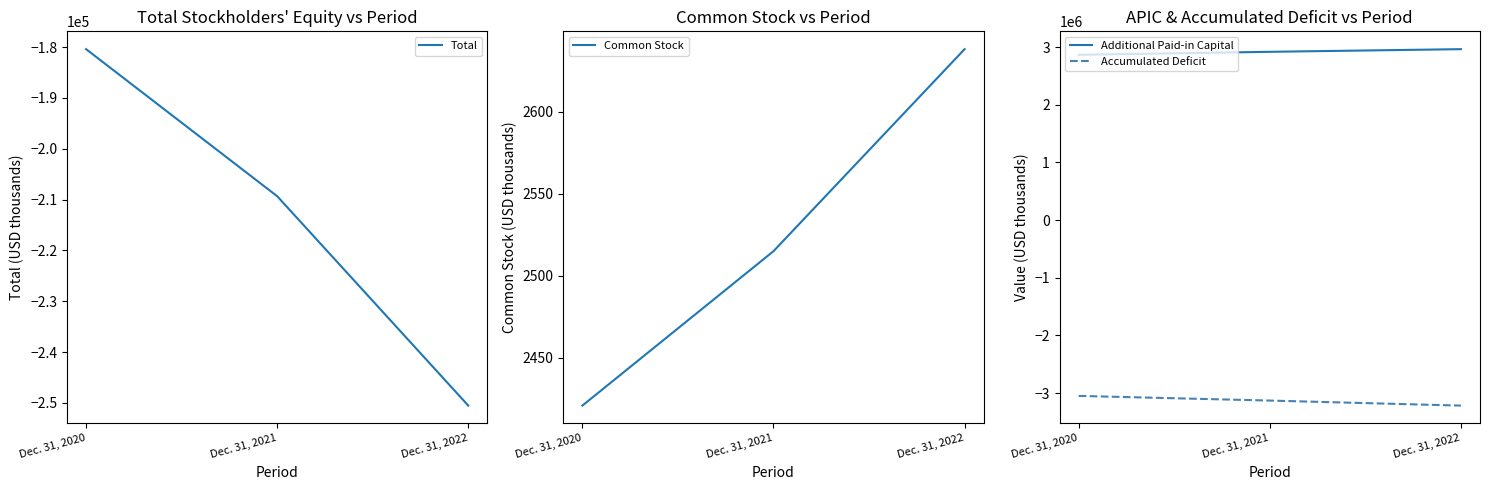

How many lines are shown in the chart?

4